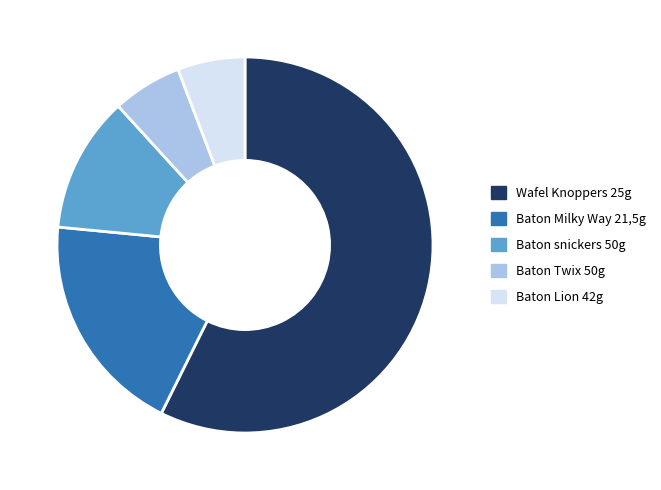

How many slices are in this pie chart?

5